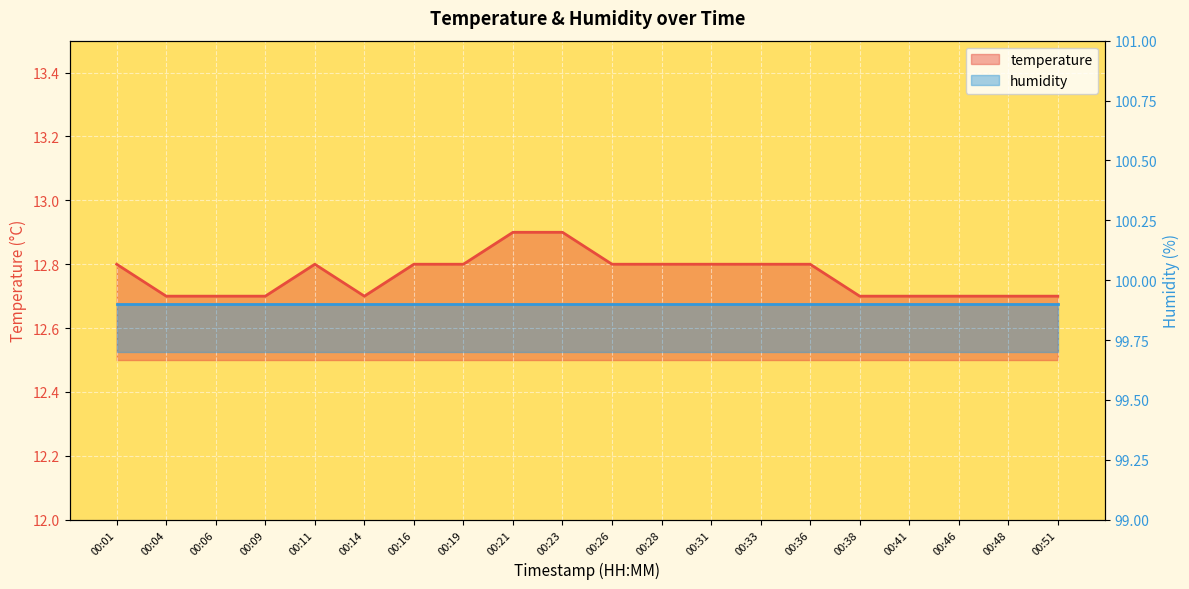

The value at 00:26 is 12.8. True or false?

True